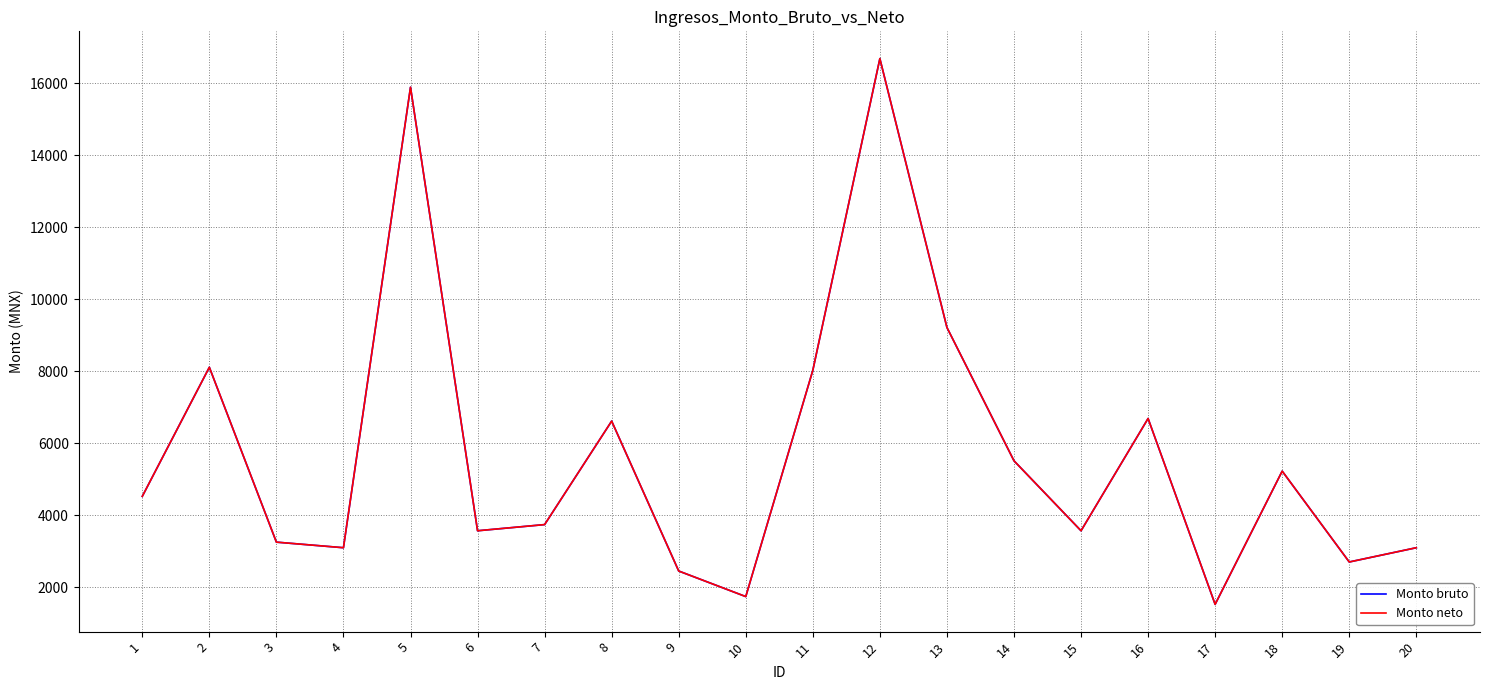

Rank the categories by Monto neto value from highest to lowest.

12, 5, 13, 2, 11, 16, 8, 14, 18, 1, 7, 6, 15, 3, 4, 20, 19, 9, 10, 17